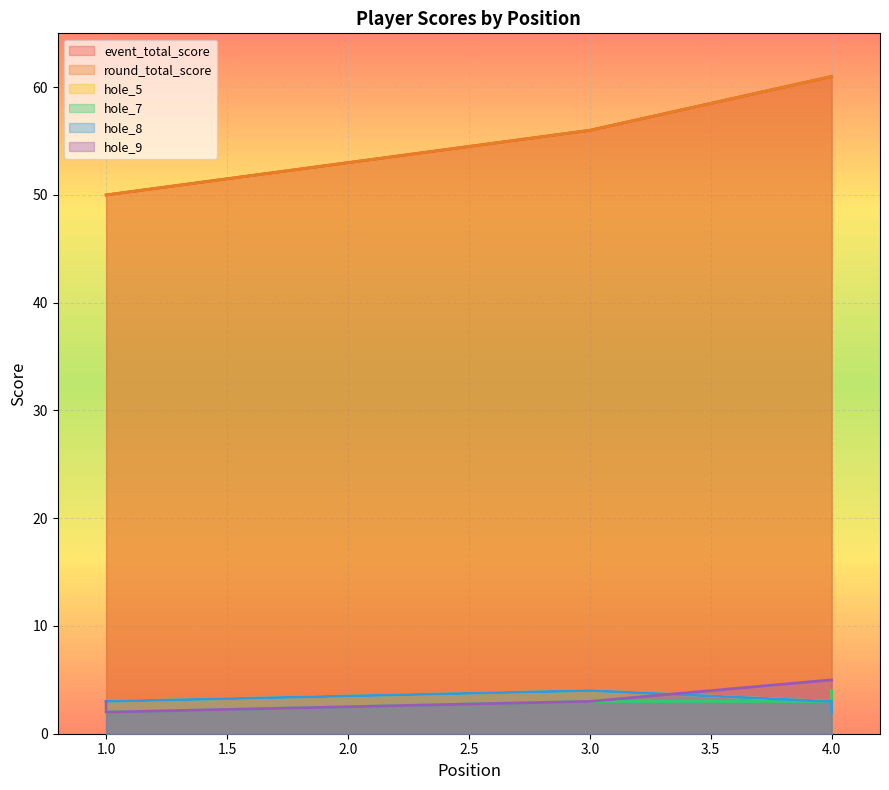

What is the difference between the maximum and second lowest values in the hole_8 series?

1